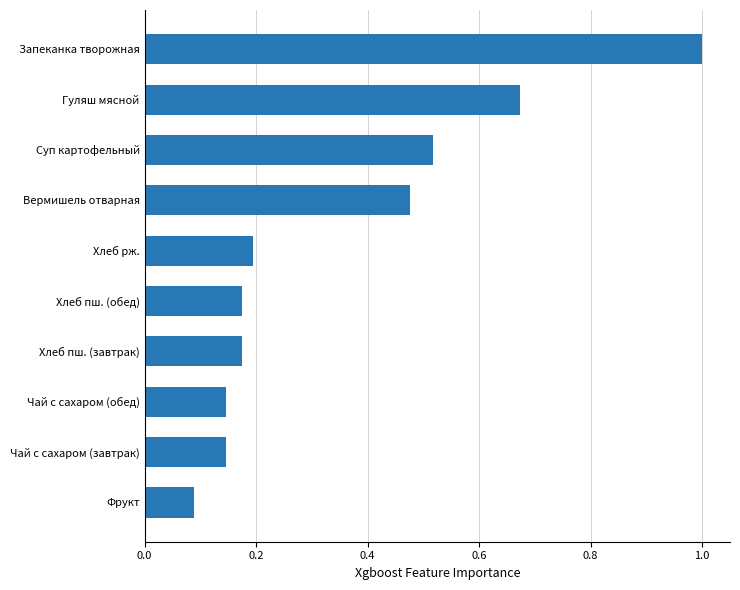

What is the sum of all values?

3.6